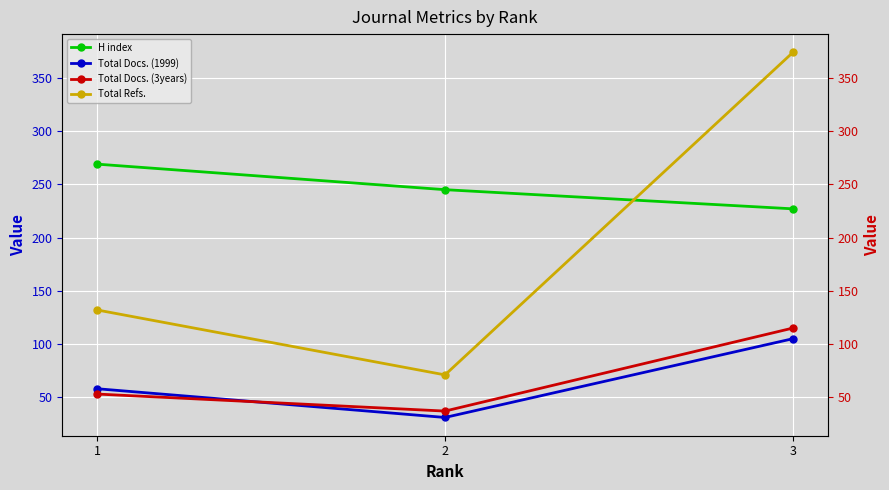

What is the value of the H index point at the 1st from the left?

269